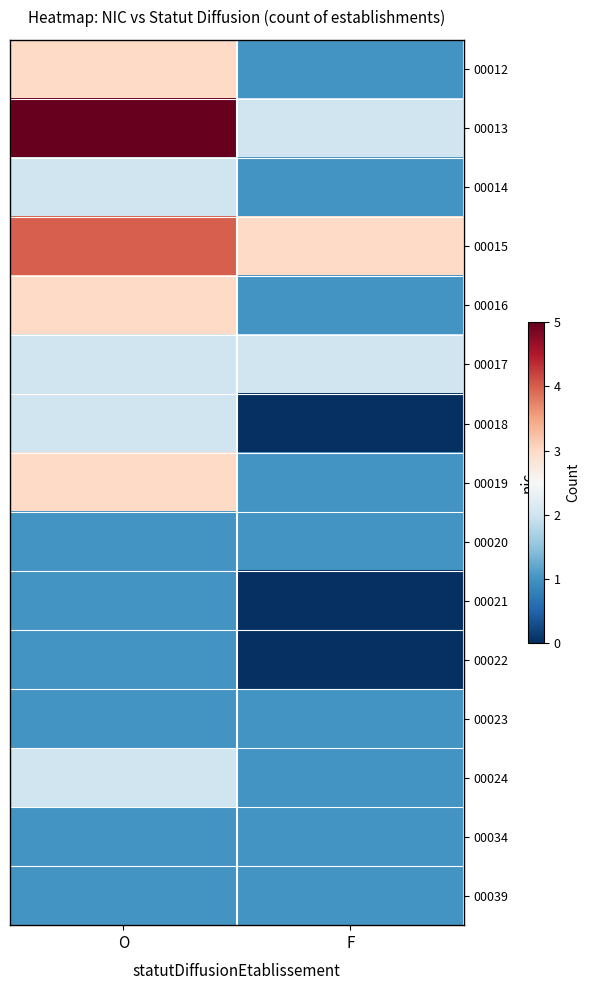

What is the difference between the highest and lowest values at F?

3